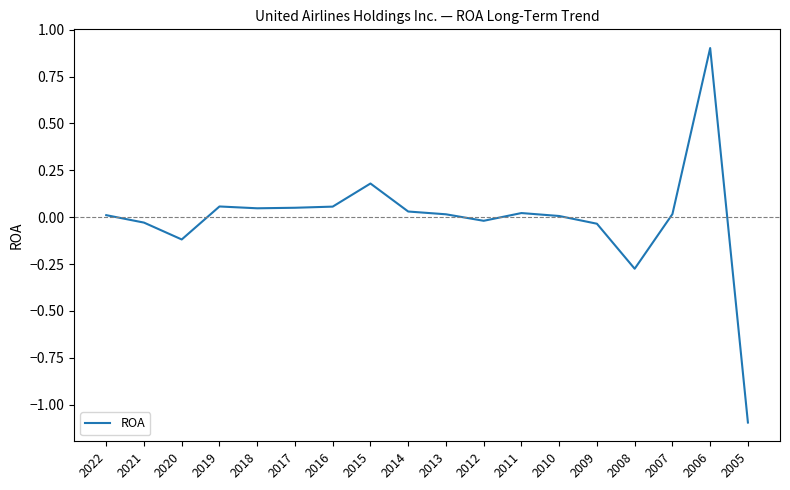

Is it true that the value at 2006 is 0.5?

False